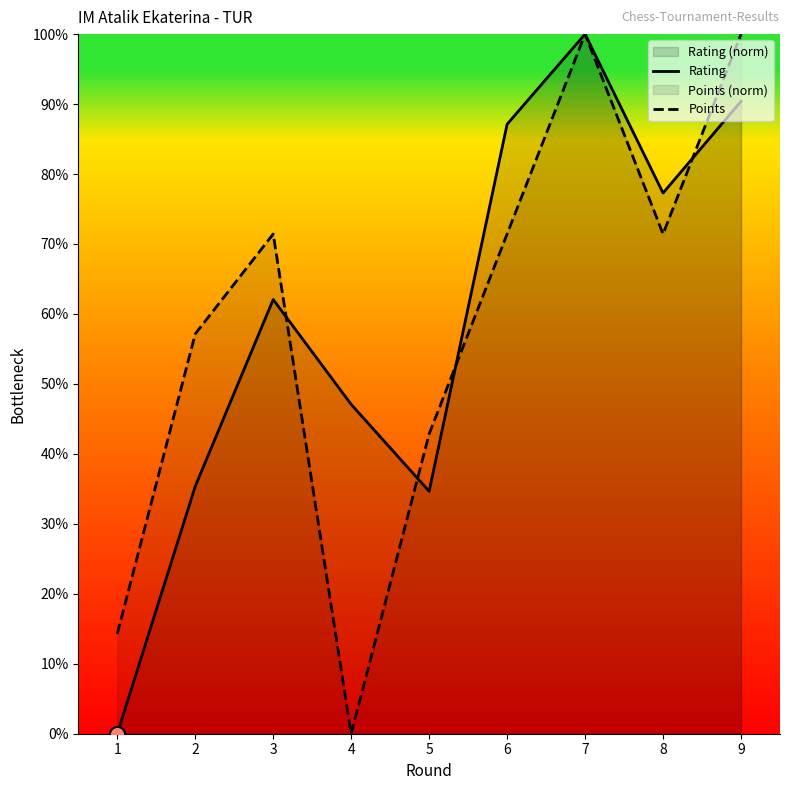

Is the value of Points at 6 greater than the value of Rating at 3?

Yes